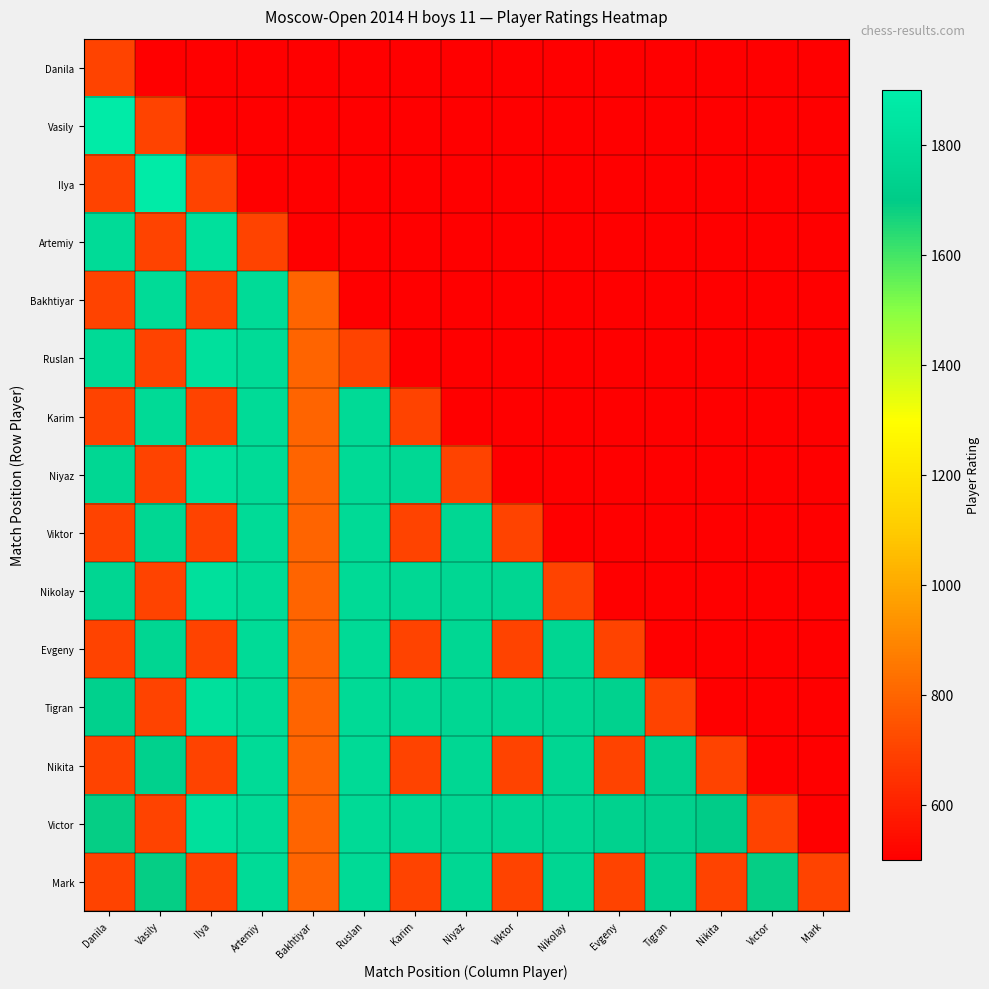

Reading left to right, transcribe all the data shown in this chart.

Danila: Danila=700	Vasily=500	Ilya=500	Artemiy=500	Bakhtiyar=500	Ruslan=500	Karim=500	Niyaz=500	Viktor=500	Nikolay=500	Evgeny=500	Tigran=500	Nikita=500	Victor=500	Mark=500
Vasily: Danila=1883	Vasily=700	Ilya=500	Artemiy=500	Bakhtiyar=500	Ruslan=500	Karim=500	Niyaz=500	Viktor=500	Nikolay=500	Evgeny=500	Tigran=500	Nikita=500	Victor=500	Mark=500
Ilya: Danila=700	Vasily=1883	Ilya=700	Artemiy=500	Bakhtiyar=500	Ruslan=500	Karim=500	Niyaz=500	Viktor=500	Nikolay=500	Evgeny=500	Tigran=500	Nikita=500	Victor=500	Mark=500
Artemiy: Danila=1788	Vasily=700	Ilya=1822	Artemiy=700	Bakhtiyar=500	Ruslan=500	Karim=500	Niyaz=500	Viktor=500	Nikolay=500	Evgeny=500	Tigran=500	Nikita=500	Victor=500	Mark=500
Bakhtiyar: Danila=700	Vasily=1788	Ilya=700	Artemiy=1788	Bakhtiyar=800	Ruslan=500	Karim=500	Niyaz=500	Viktor=500	Nikolay=500	Evgeny=500	Tigran=500	Nikita=500	Victor=500	Mark=500
Ruslan: Danila=1780	Vasily=700	Ilya=1822	Artemiy=1788	Bakhtiyar=800	Ruslan=700	Karim=500	Niyaz=500	Viktor=500	Nikolay=500	Evgeny=500	Tigran=500	Nikita=500	Victor=500	Mark=500
Karim: Danila=700	Vasily=1780	Ilya=700	Artemiy=1788	Bakhtiyar=800	Ruslan=1780	Karim=700	Niyaz=500	Viktor=500	Nikolay=500	Evgeny=500	Tigran=500	Nikita=500	Victor=500	Mark=500
Niyaz: Danila=1766	Vasily=700	Ilya=1822	Artemiy=1788	Bakhtiyar=800	Ruslan=1780	Karim=1770	Niyaz=700	Viktor=500	Nikolay=500	Evgeny=500	Tigran=500	Nikita=500	Victor=500	Mark=500
Viktor: Danila=700	Vasily=1766	Ilya=700	Artemiy=1788	Bakhtiyar=800	Ruslan=1780	Karim=700	Niyaz=1766	Viktor=700	Nikolay=500	Evgeny=500	Tigran=500	Nikita=500	Victor=500	Mark=500
Nikolay: Danila=1758	Vasily=700	Ilya=1822	Artemiy=1788	Bakhtiyar=800	Ruslan=1780	Karim=1770	Niyaz=1766	Viktor=1762	Nikolay=700	Evgeny=500	Tigran=500	Nikita=500	Victor=500	Mark=500
Evgeny: Danila=700	Vasily=1758	Ilya=700	Artemiy=1788	Bakhtiyar=800	Ruslan=1780	Karim=700	Niyaz=1766	Viktor=700	Nikolay=1758	Evgeny=700	Tigran=500	Nikita=500	Victor=500	Mark=500
Tigran: Danila=1729	Vasily=700	Ilya=1822	Artemiy=1788	Bakhtiyar=800	Ruslan=1780	Karim=1770	Niyaz=1766	Viktor=1762	Nikolay=1758	Evgeny=1737	Tigran=700	Nikita=500	Victor=500	Mark=500
Nikita: Danila=700	Vasily=1729	Ilya=700	Artemiy=1788	Bakhtiyar=800	Ruslan=1780	Karim=700	Niyaz=1766	Viktor=700	Nikolay=1758	Evgeny=700	Tigran=1729	Nikita=700	Victor=500	Mark=500
Victor: Danila=1691	Vasily=700	Ilya=1822	Artemiy=1788	Bakhtiyar=800	Ruslan=1780	Karim=1770	Niyaz=1766	Viktor=1762	Nikolay=1758	Evgeny=1737	Tigran=1729	Nikita=1703	Victor=700	Mark=500
Mark: Danila=700	Vasily=1691	Ilya=700	Artemiy=1788	Bakhtiyar=800	Ruslan=1780	Karim=700	Niyaz=1766	Viktor=700	Nikolay=1758	Evgeny=700	Tigran=1729	Nikita=700	Victor=1691	Mark=700